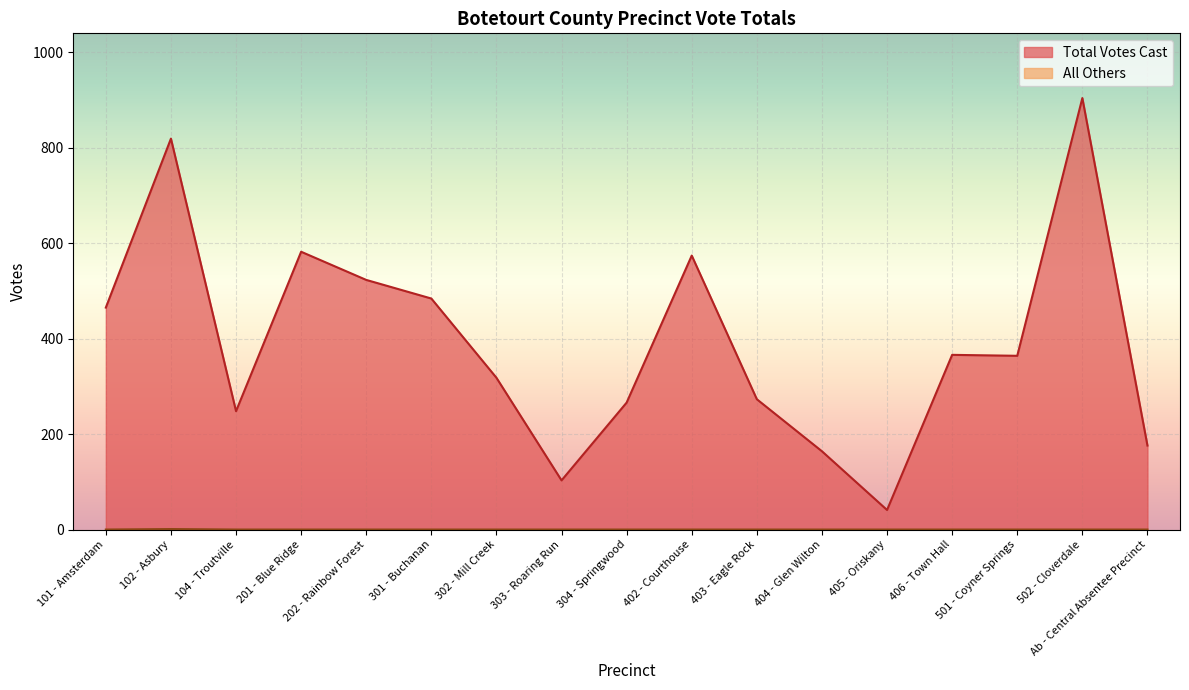

What is the label of the 10th point from the right?

303 - Roaring Run